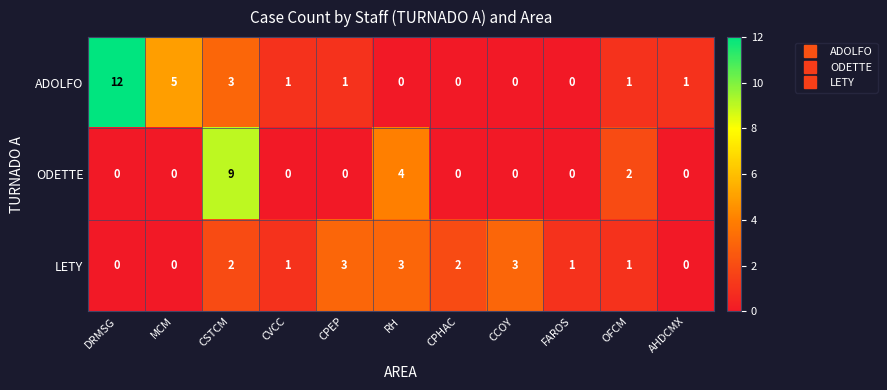

Which series has the largest total across all categories?

ADOLFO